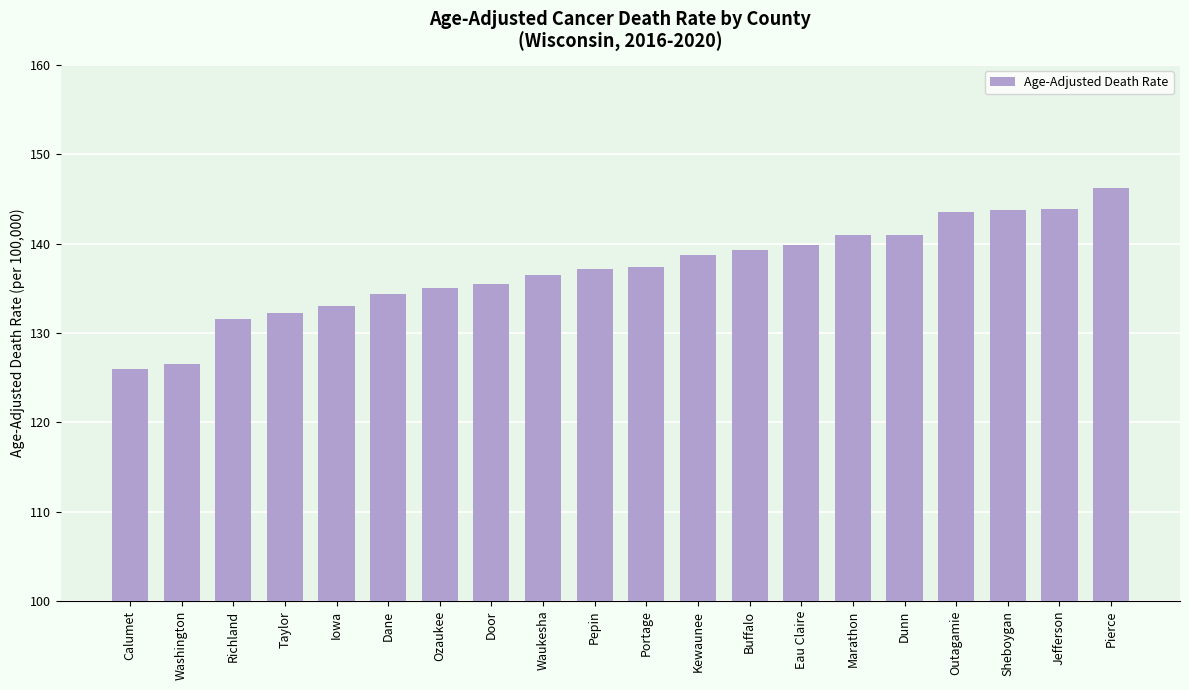

What is the average value?

137.1